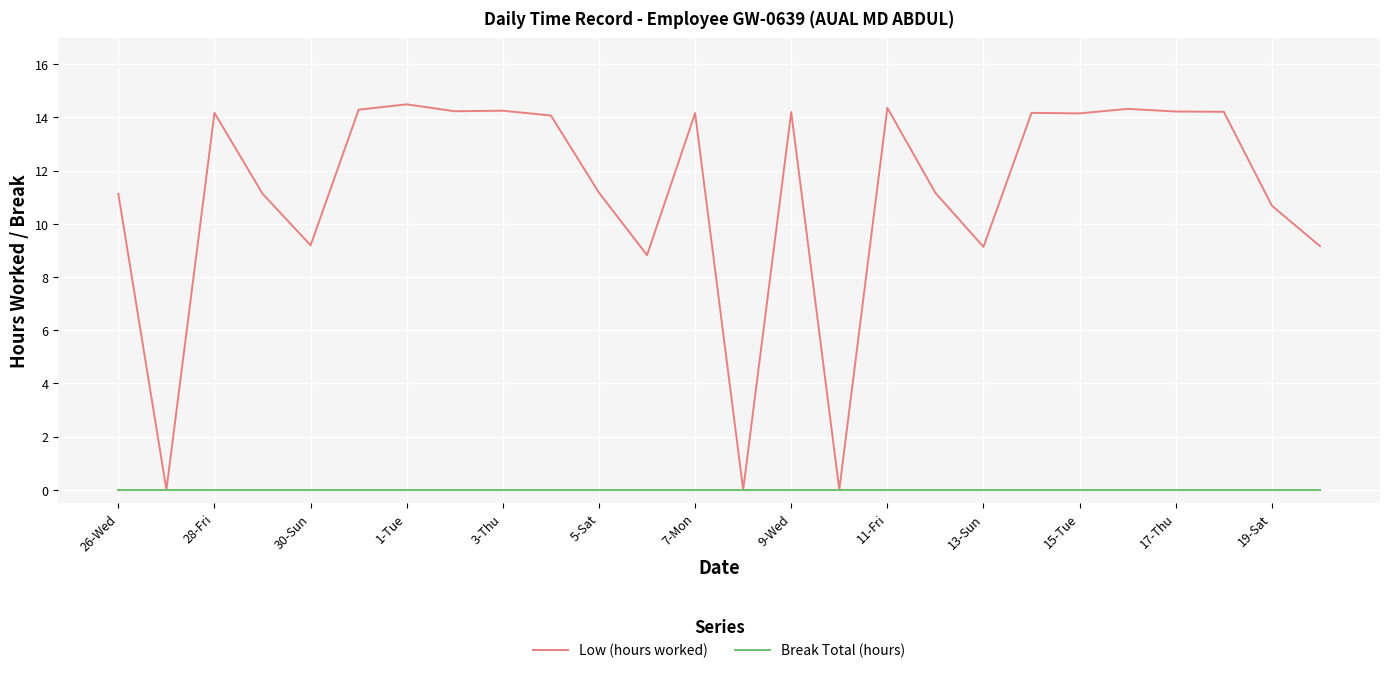

Rank the series by their maximum value, from lowest to highest.

Break Total (hours), Low (hours worked)